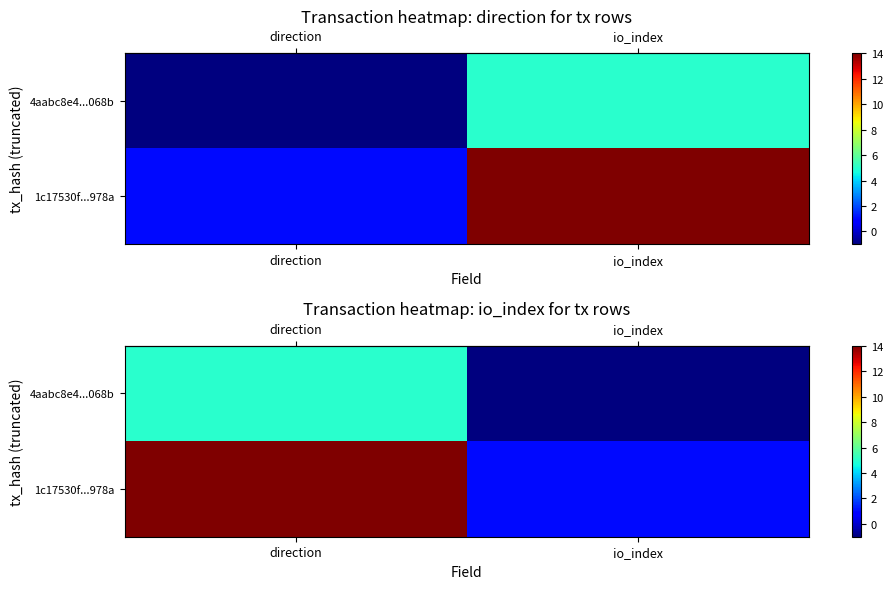

At which category is the sum across all series the highest?

direction